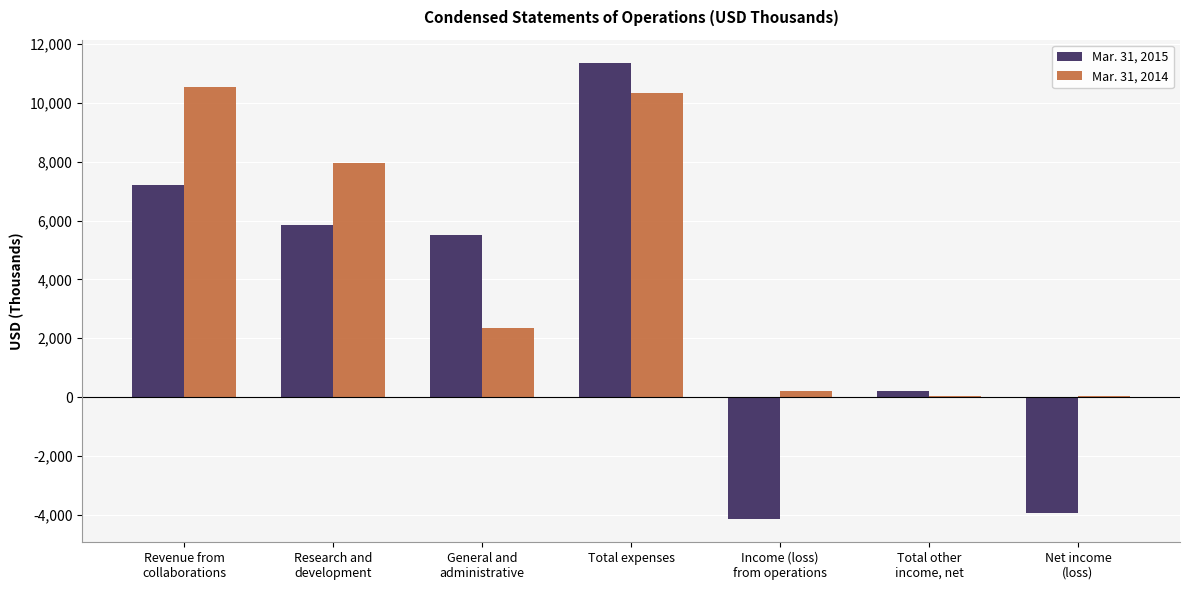

What is the greatest value displayed?

11374